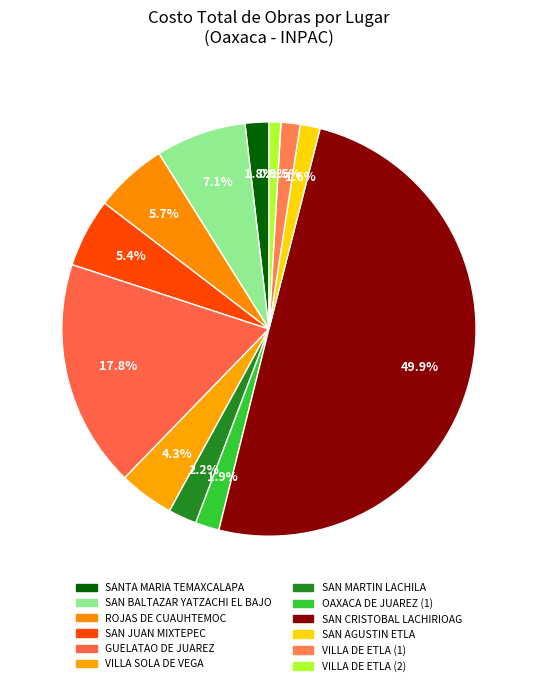

How many slices are in this pie chart?

12